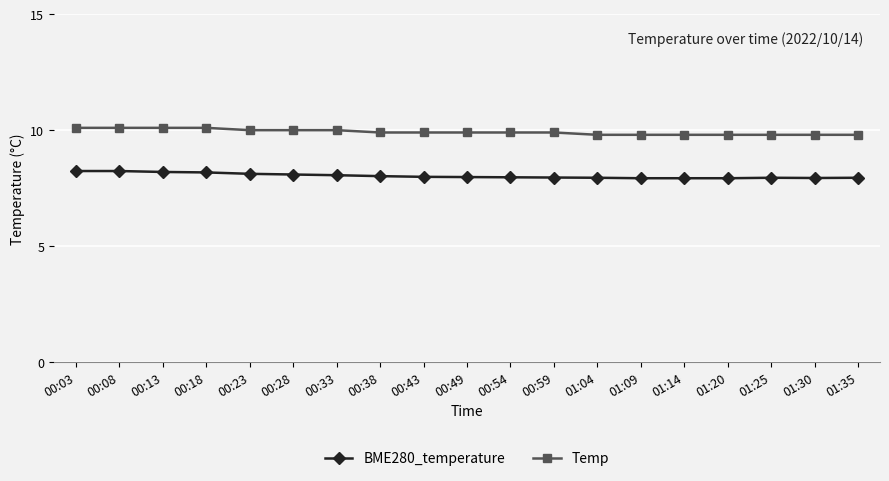

What is the smallest value displayed?

7.9